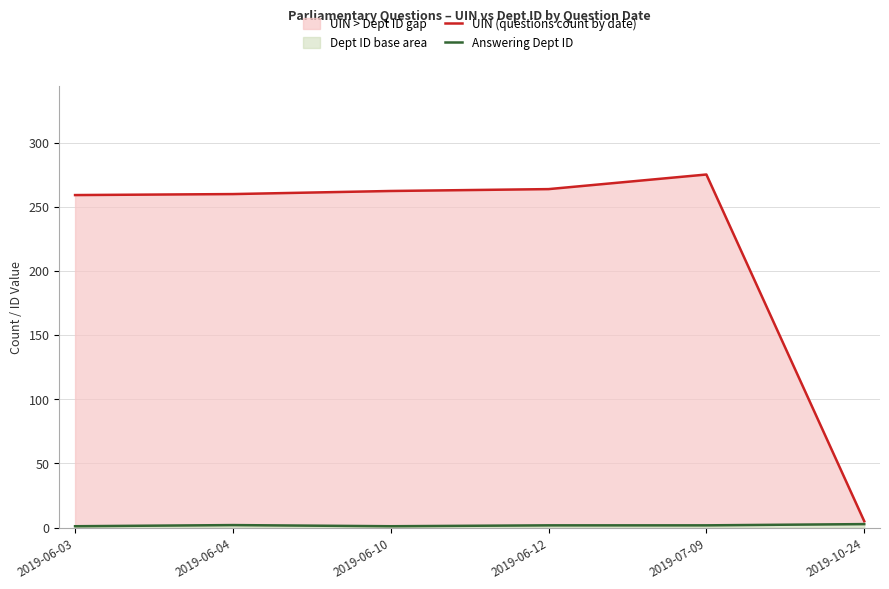

Which series has the largest total across all categories?

UIN (questions count by date)